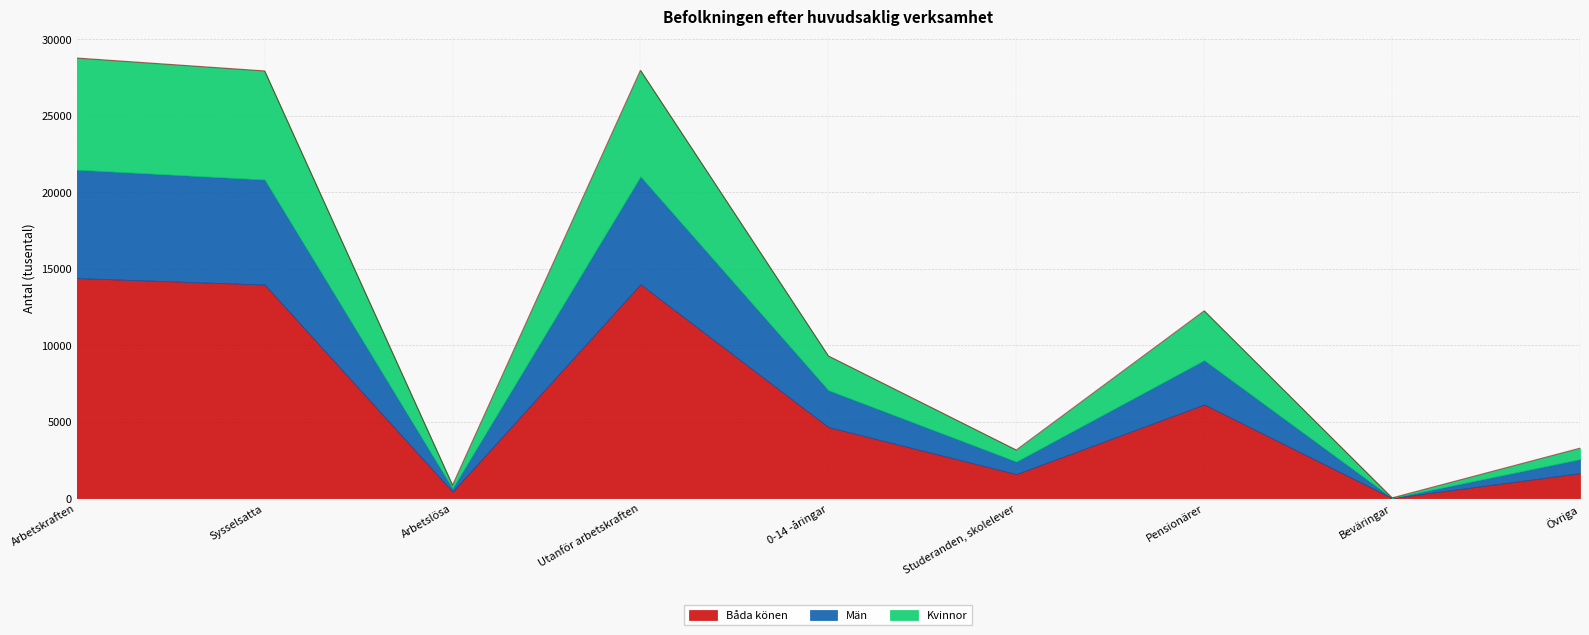

The value of Män at Arbetskraften is 7084. True or false?

True